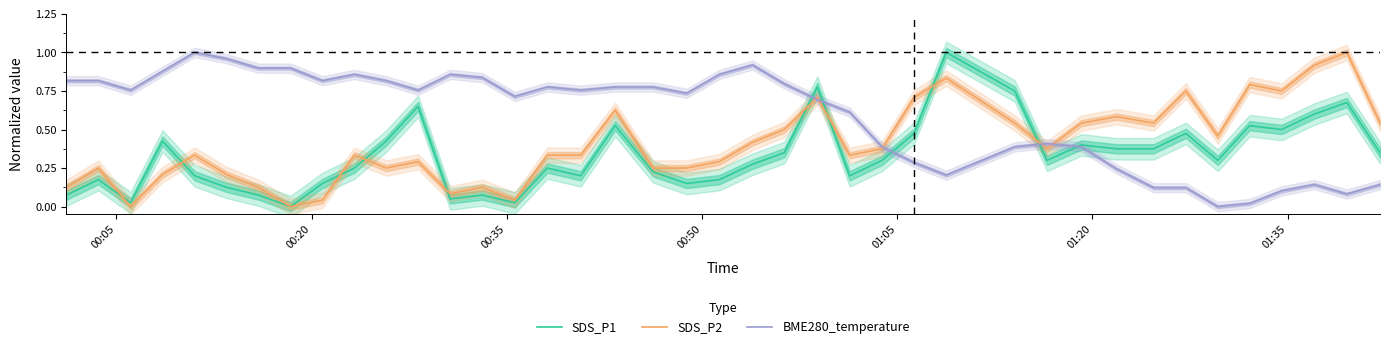

Reading left to right, transcribe all the data shown in this chart.

SDS_P1: 0.1	0.2	0.0	0.4	0.2	0.1	0.1	0.0	0.2	0.2	0.4	0.7	0.1	0.1	0.0	0.2	0.2	0.5	0.2	0.2	0.2	0.3	0.4	0.8	0.2	0.3	0.5	1.0	0.8	0.3	0.4	0.4	0.4	0.5	0.3	0.5	0.5	0.6	0.7	0.4
SDS_P2: 0.1	0.3	0.0	0.2	0.3	0.2	0.1	0.0	0.0	0.3	0.3	0.3	0.1	0.1	0.0	0.3	0.3	0.6	0.3	0.3	0.3	0.4	0.5	0.7	0.3	0.4	0.7	0.8	0.5	0.4	0.5	0.6	0.5	0.8	0.5	0.8	0.8	0.9	1.0	0.5
BME280_temperature: 0.8	0.8	0.8	0.9	1.0	1.0	0.9	0.9	0.8	0.9	0.8	0.8	0.9	0.8	0.7	0.8	0.8	0.8	0.8	0.7	0.9	0.9	0.8	0.7	0.6	0.4	0.3	0.2	0.4	0.4	0.4	0.2	0.1	0.1	0.0	0.0	0.1	0.1	0.1	0.1